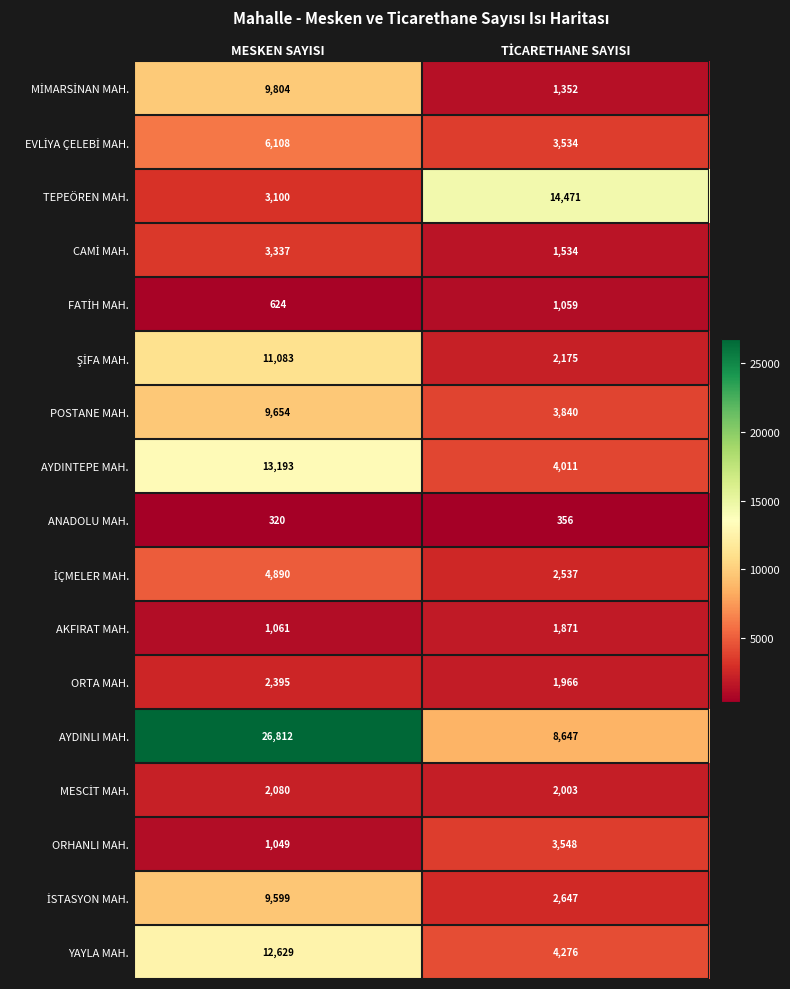

What is the sum of all ORHANLI MAH. values?

4597